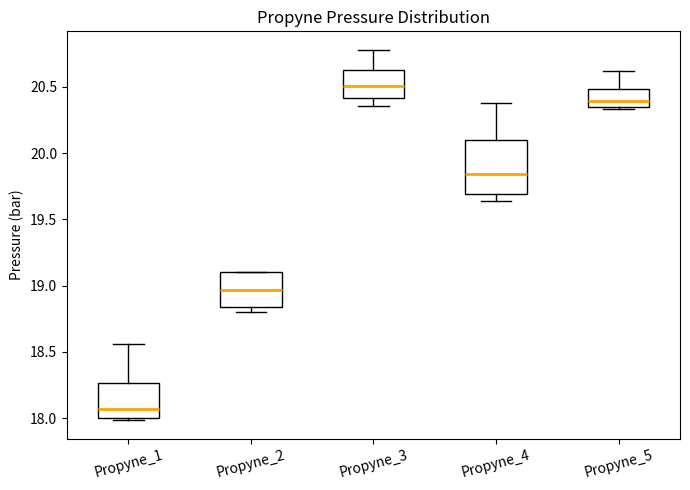

Which box has the highest median line?

Propyne_3